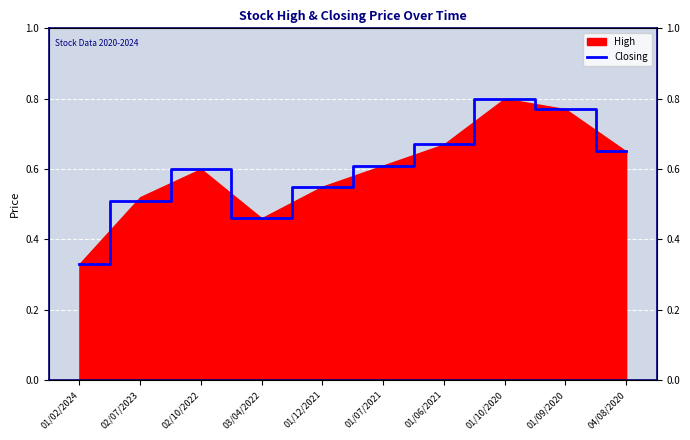

What is the label of the 9th point from the right?

02/07/2023